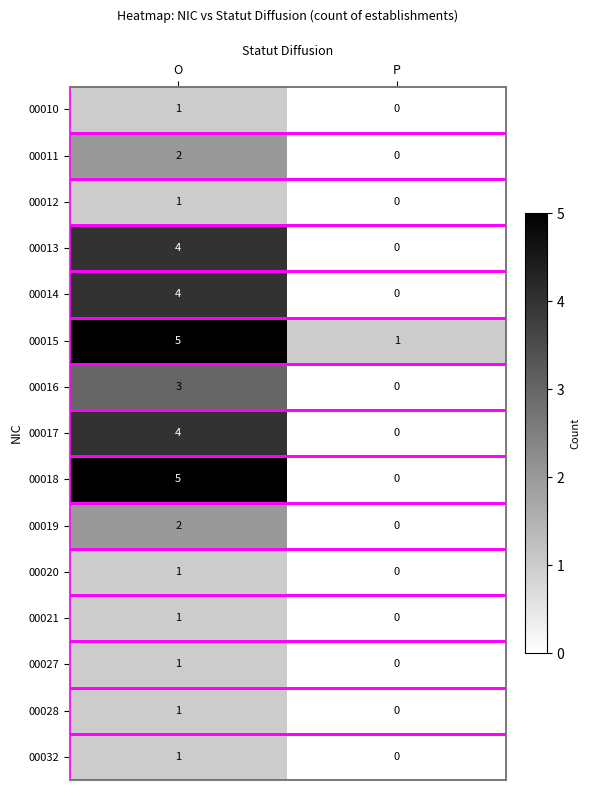

What is the greatest value displayed?

5